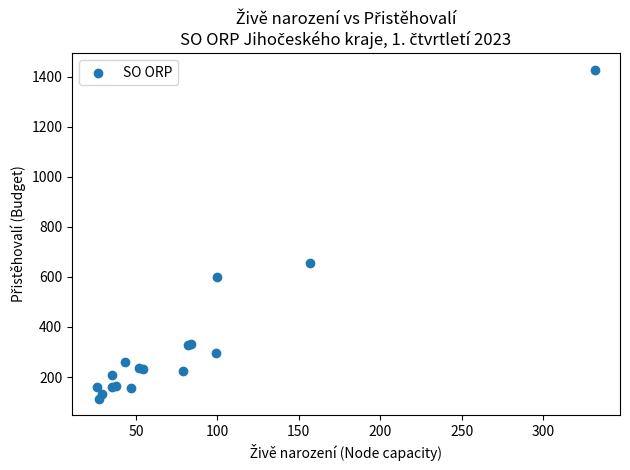

What Y value in the scatter plot is closest to 771?

655